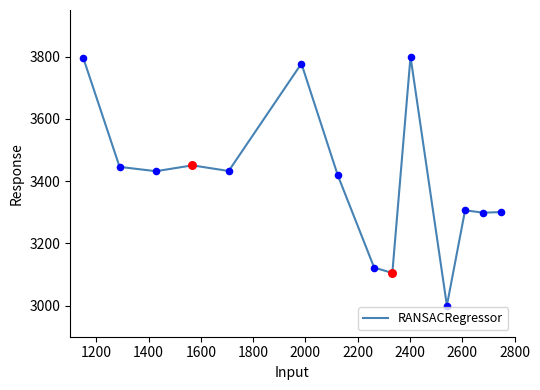

What is the smallest value displayed?

3000.0